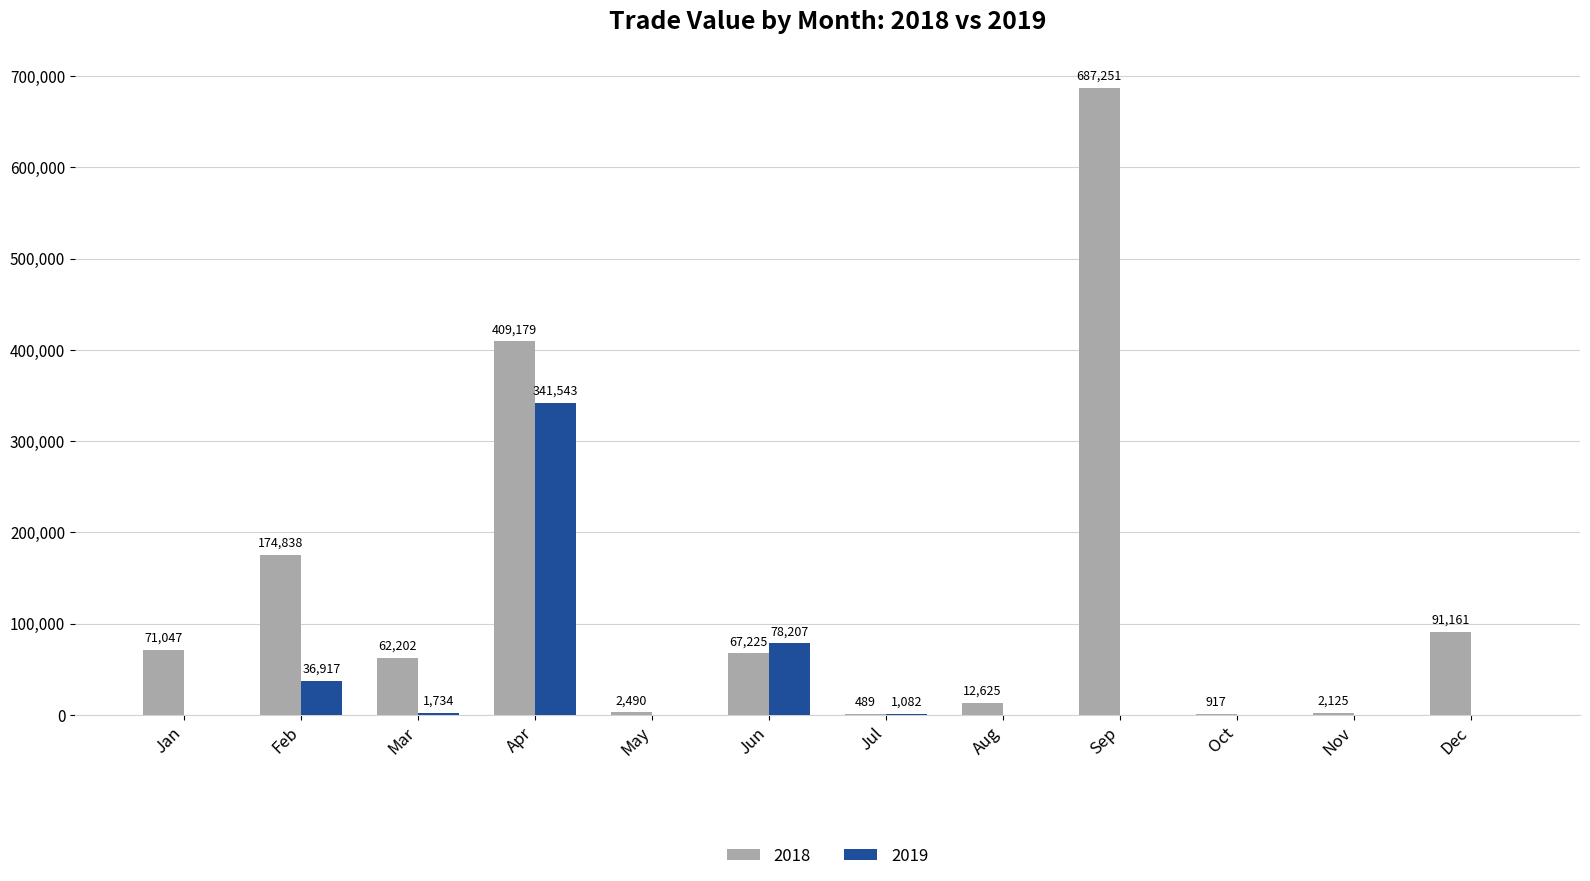

Which category has the highest value in the 2019 series?

Apr